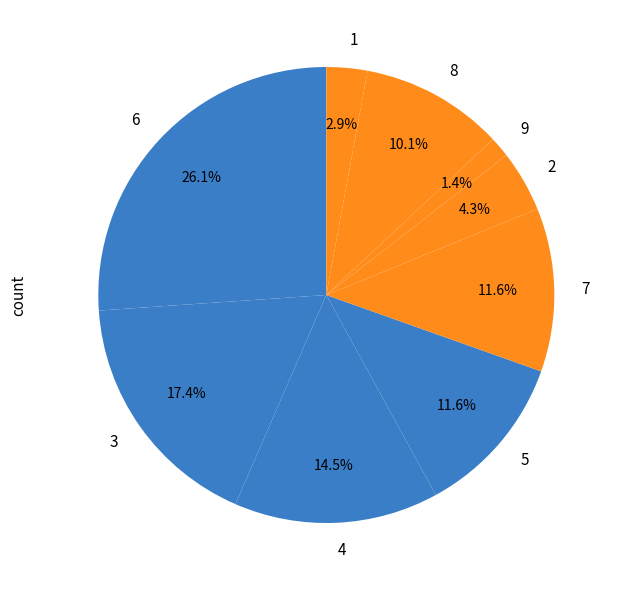

Combined, do 7 and 6 account for over 50%?

No